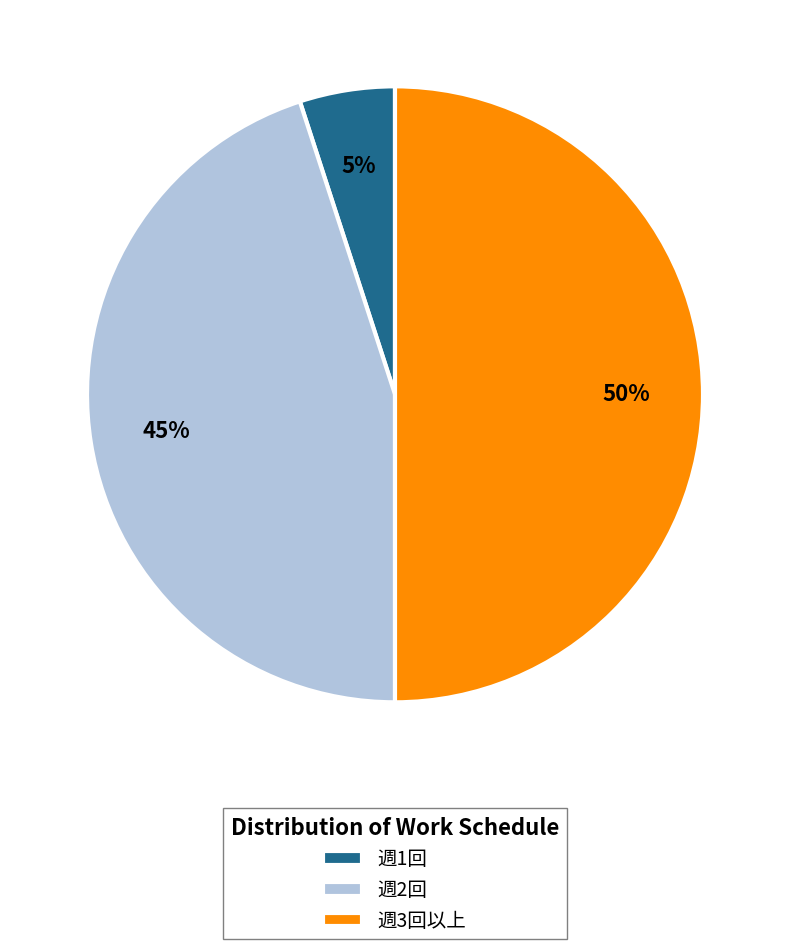

Which category has the biggest portion of the pie?

週3回以上